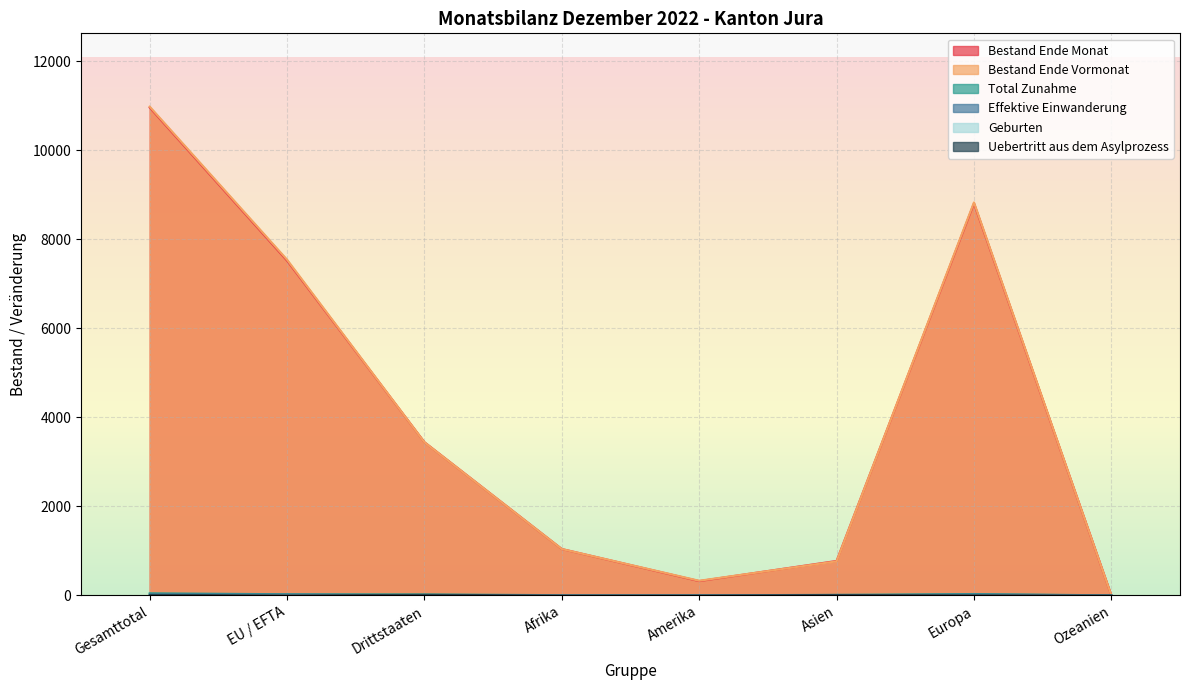

Where does the Uebertritt aus dem Asylprozess series first go above 3?

Gesamttotal